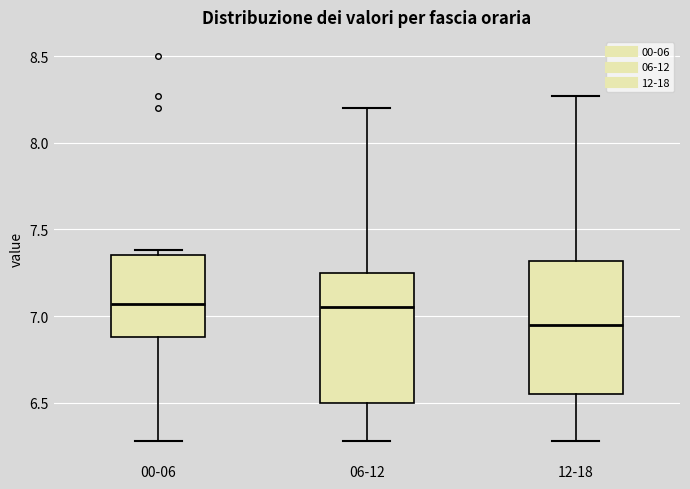

Reading left to right, transcribe this box plot: for each box, give where its median line is, the range the box spans, and where its two whiskers end, as read against the y-axis. The values are not printed on the chart, so give them approximately, as read against the axis.

00-06: median 7.05, box 6.90 to 7.35, whiskers 6.30 to 7.40
06-12: median 7.05, box 6.50 to 7.25, whiskers 6.30 to 8.20
12-18: median 6.95, box 6.55 to 7.30, whiskers 6.30 to 8.25